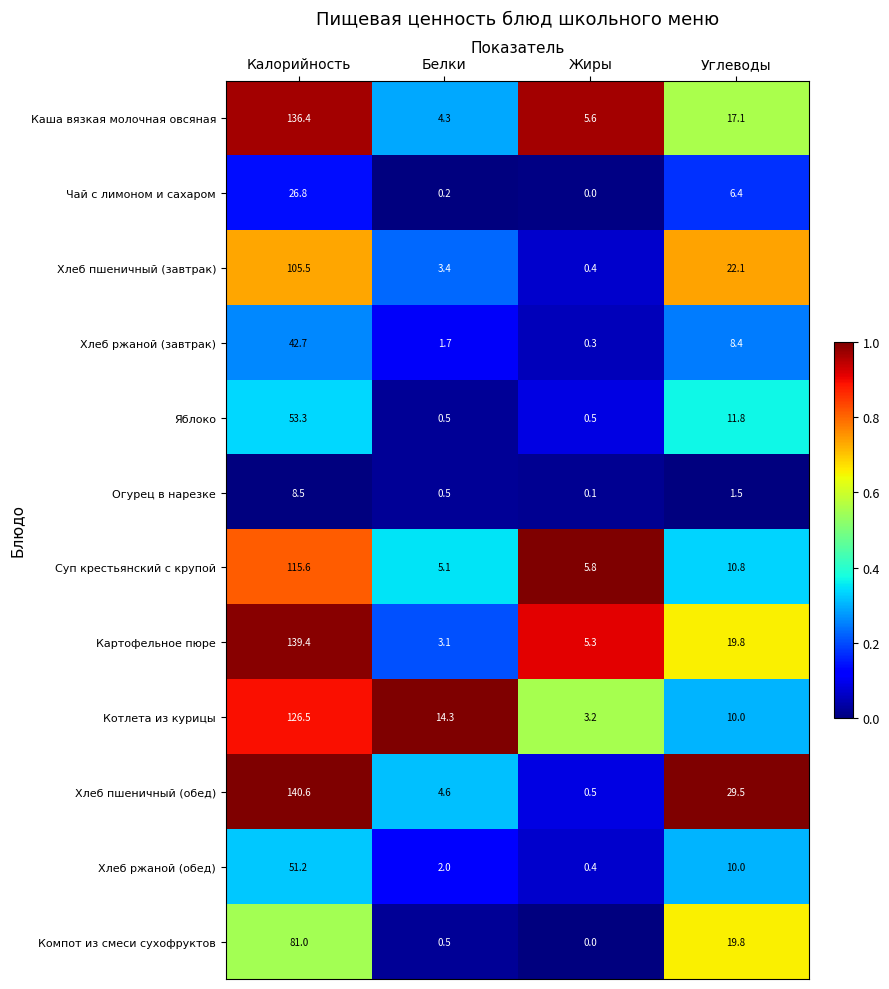

Which series has the widest spread of values?

Хлеб пшеничный (обед)